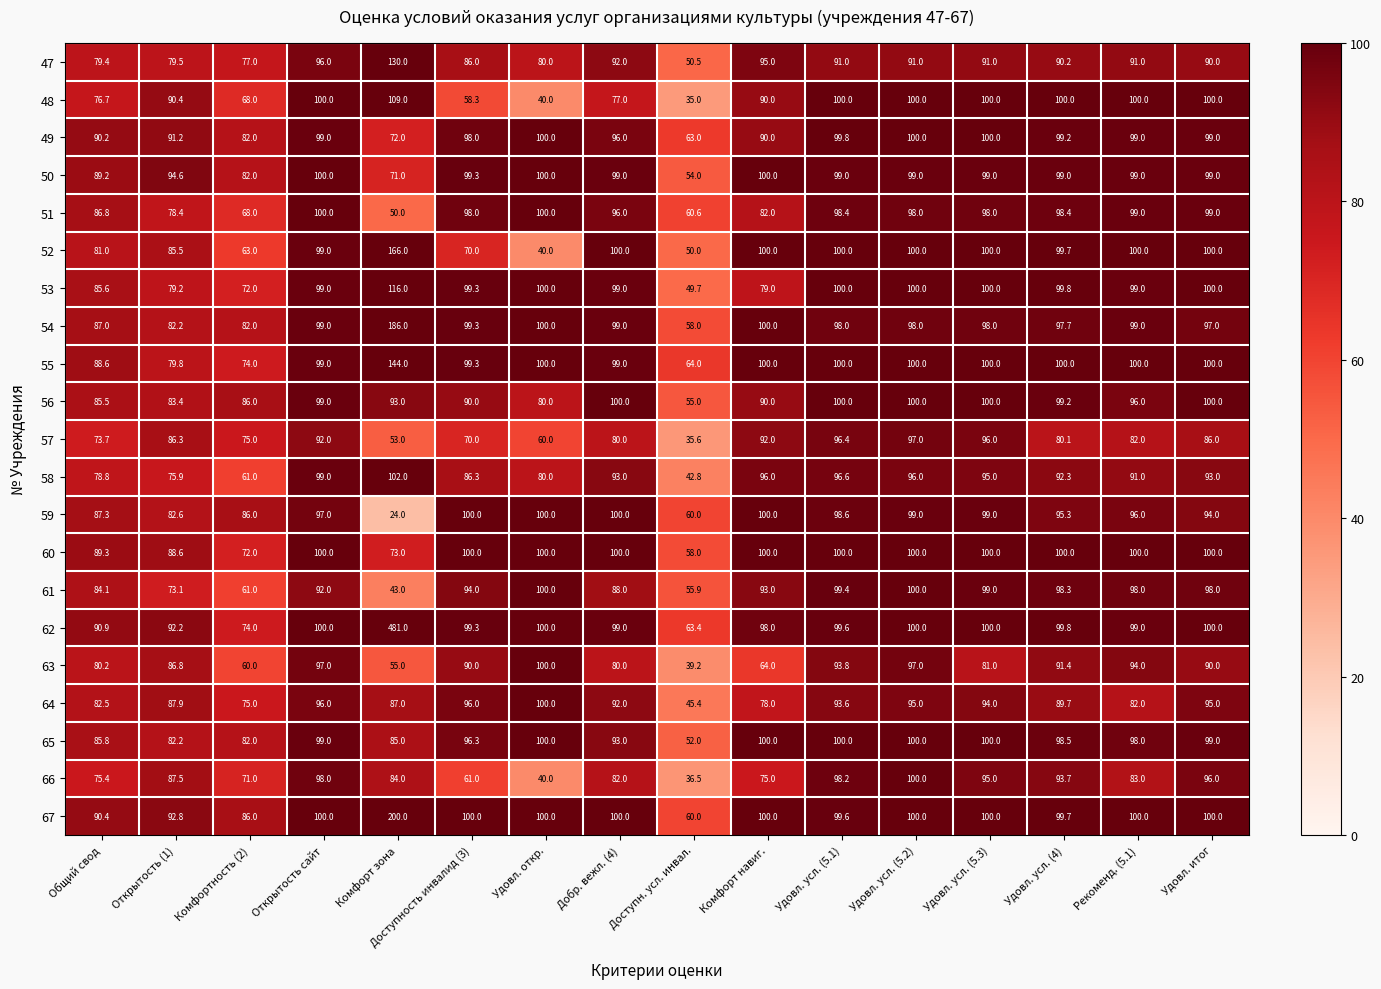

Count the number of data series in this chart.

21